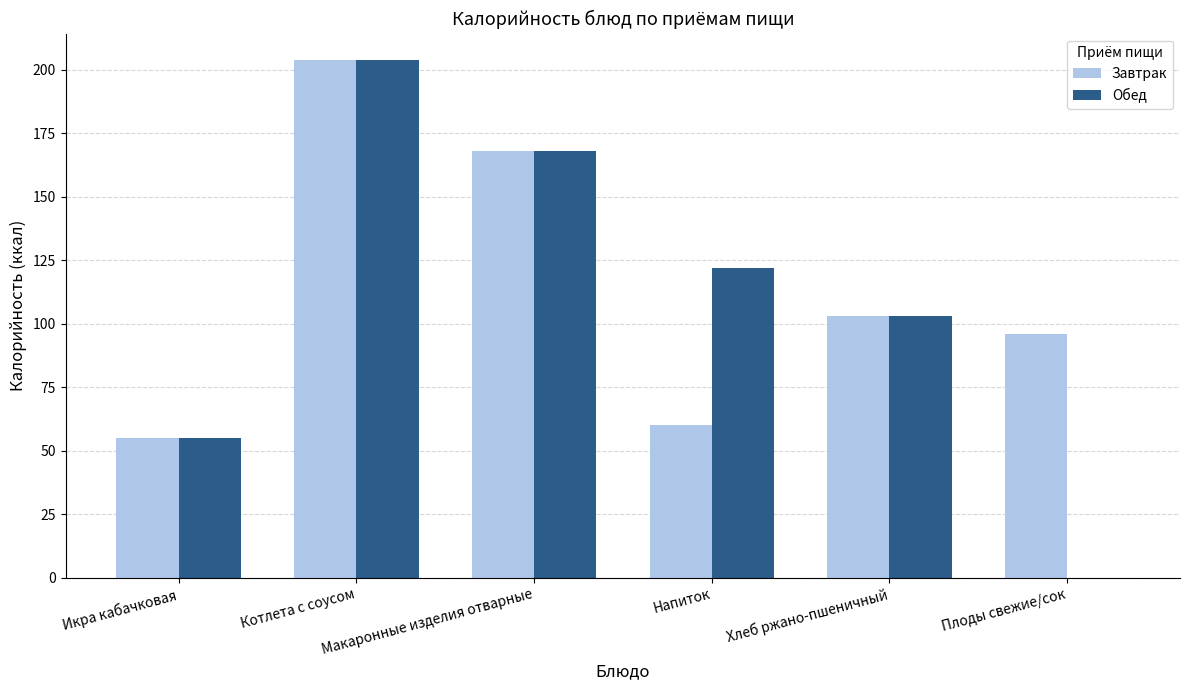

Read the Завтрак value at Икра кабачковая, to the nearest 10.

60